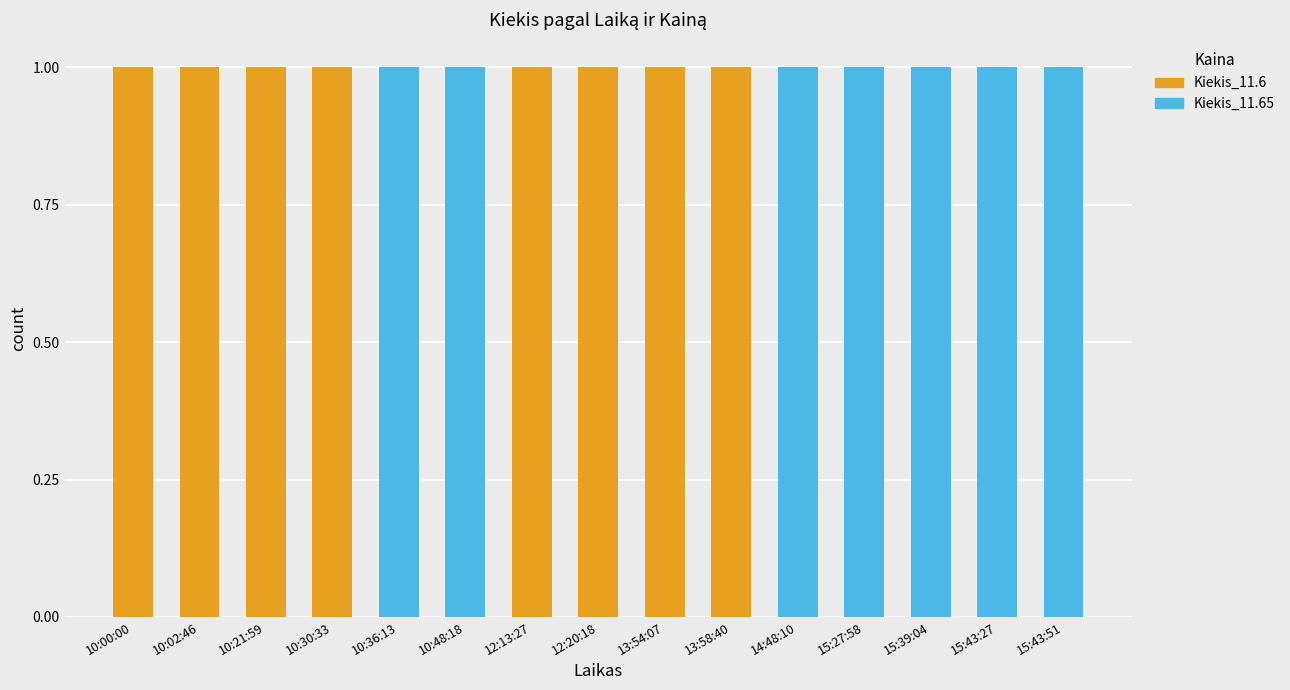

What is the average value of the Kiekis_11.6 series?

1